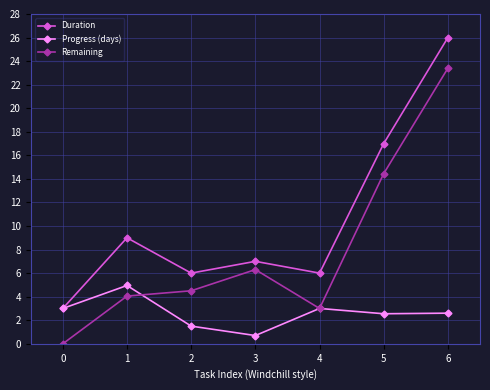

True or false: Duration and Remaining cross at least once.

False